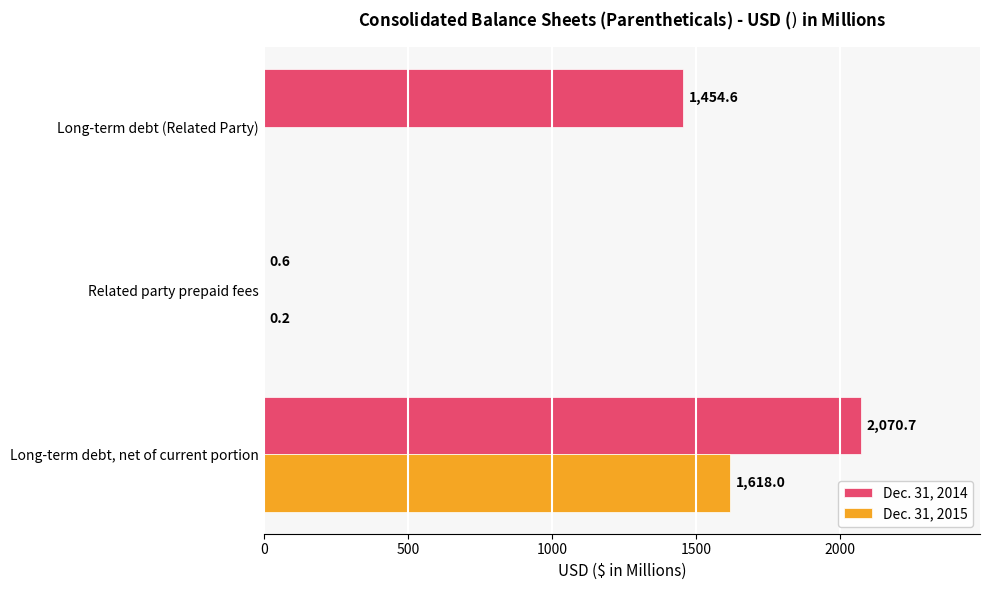

Where is Dec. 31, 2015 nearest to the value 809?

Related party prepaid fees